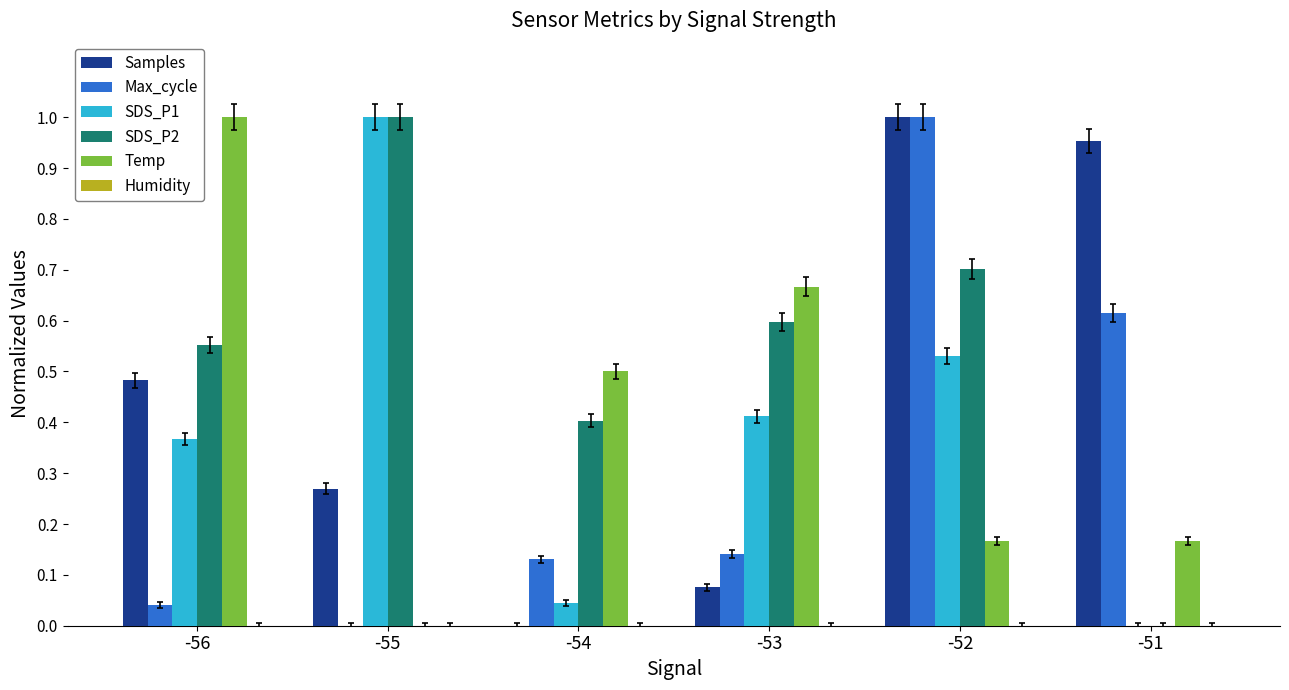

Are the bars horizontal?

No